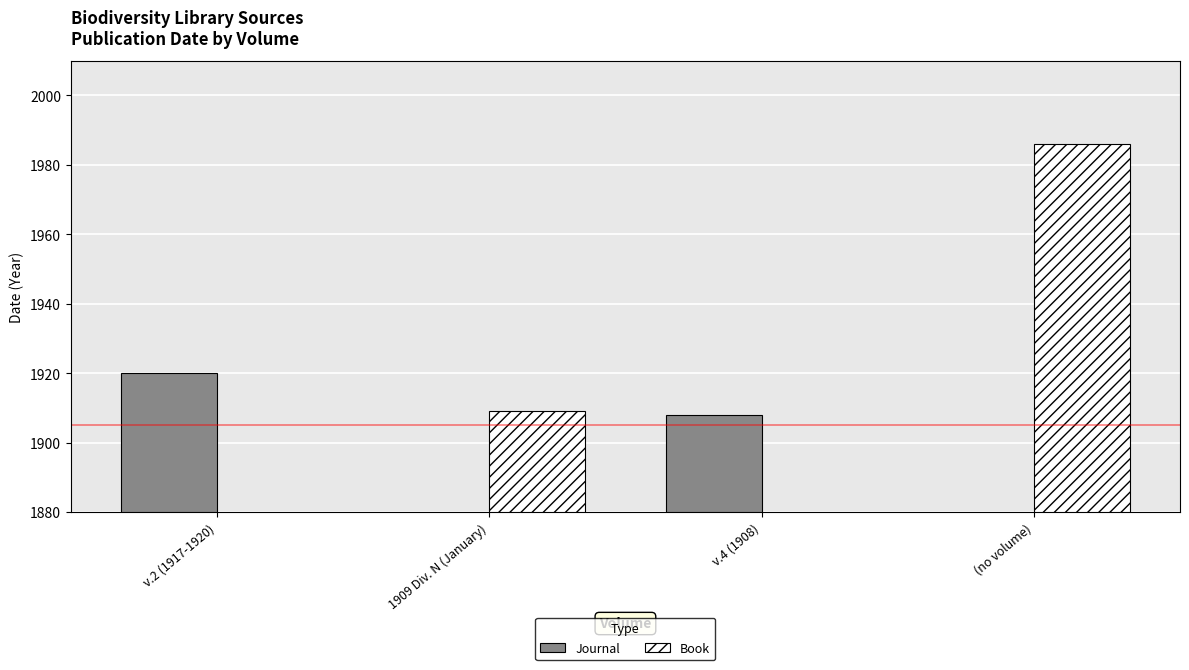

At which category is the sum across all series the highest?

(no volume)